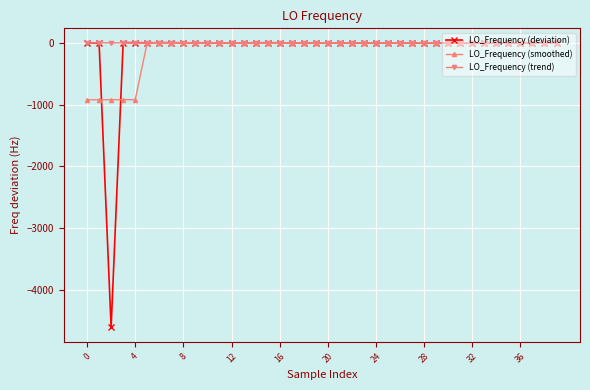

Which series has the widest spread of values?

LO_Frequency (deviation)